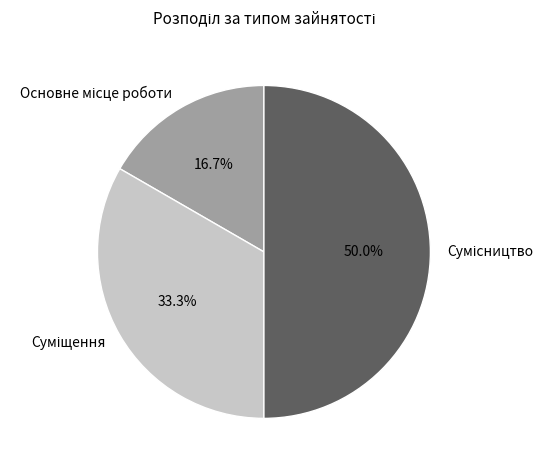

Is the sum of Суміщення and Основне місце роботи greater than half?

No